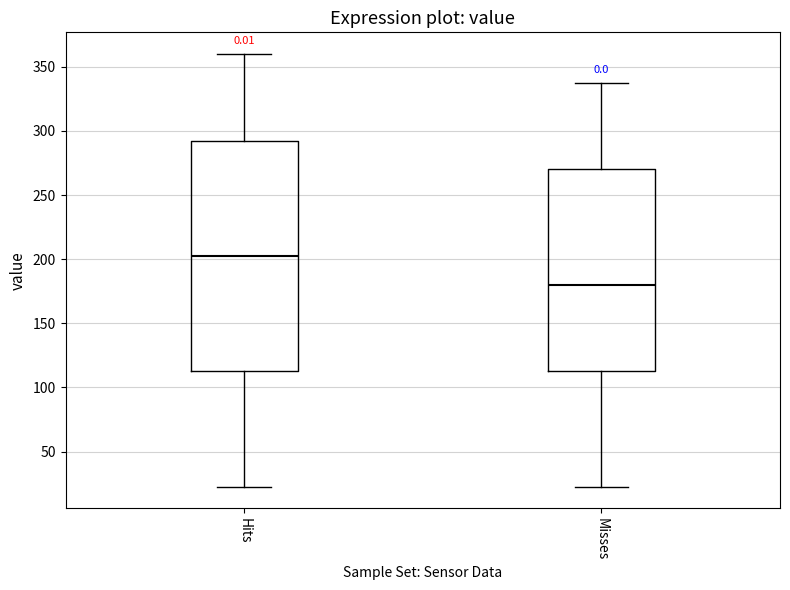

Which box is the tallest, from its lower edge to its upper edge?

Hits